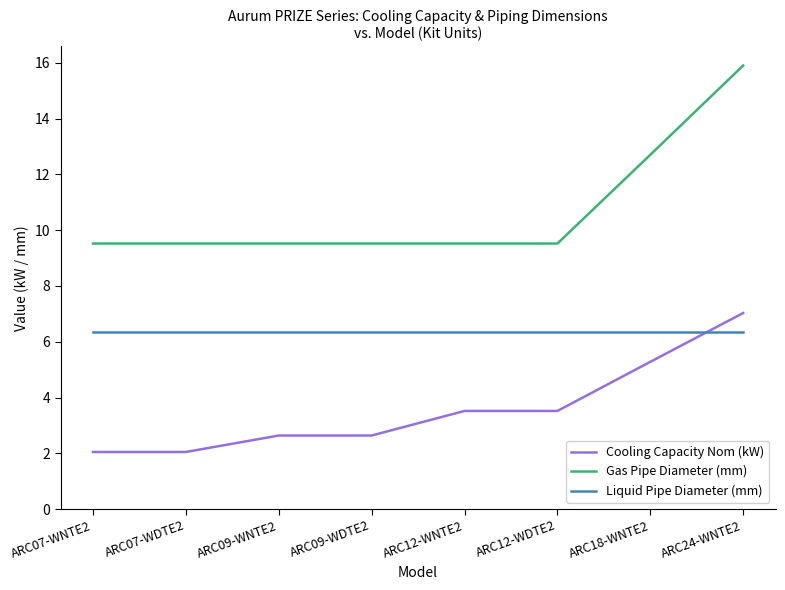

True or false: Cooling Capacity Nom (kW) and Liquid Pipe Diameter (mm) intersect in this chart.

True